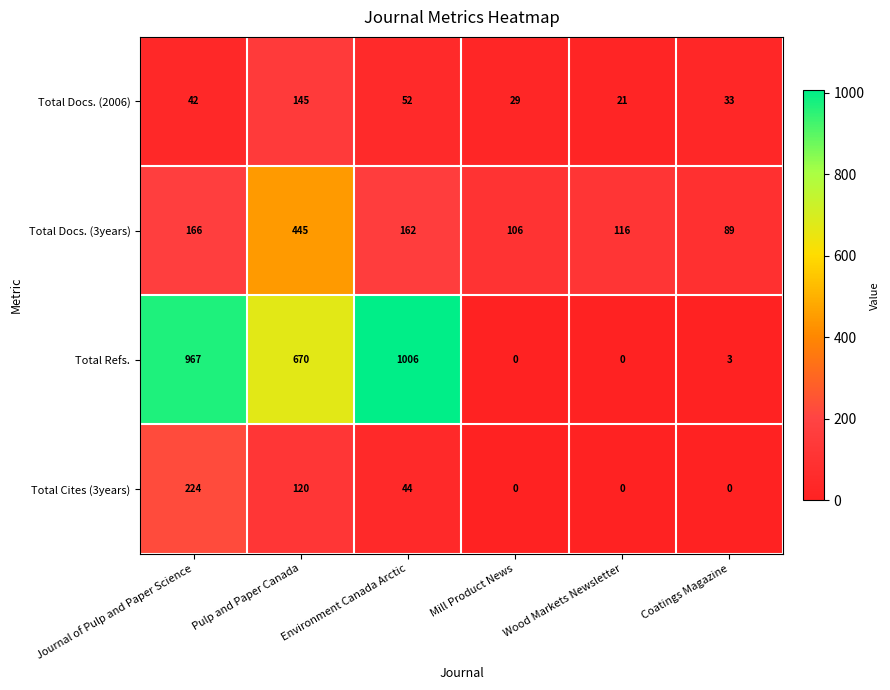

Which category has the lowest value in the Total Docs. (2006) series?

Wood Markets Newsletter